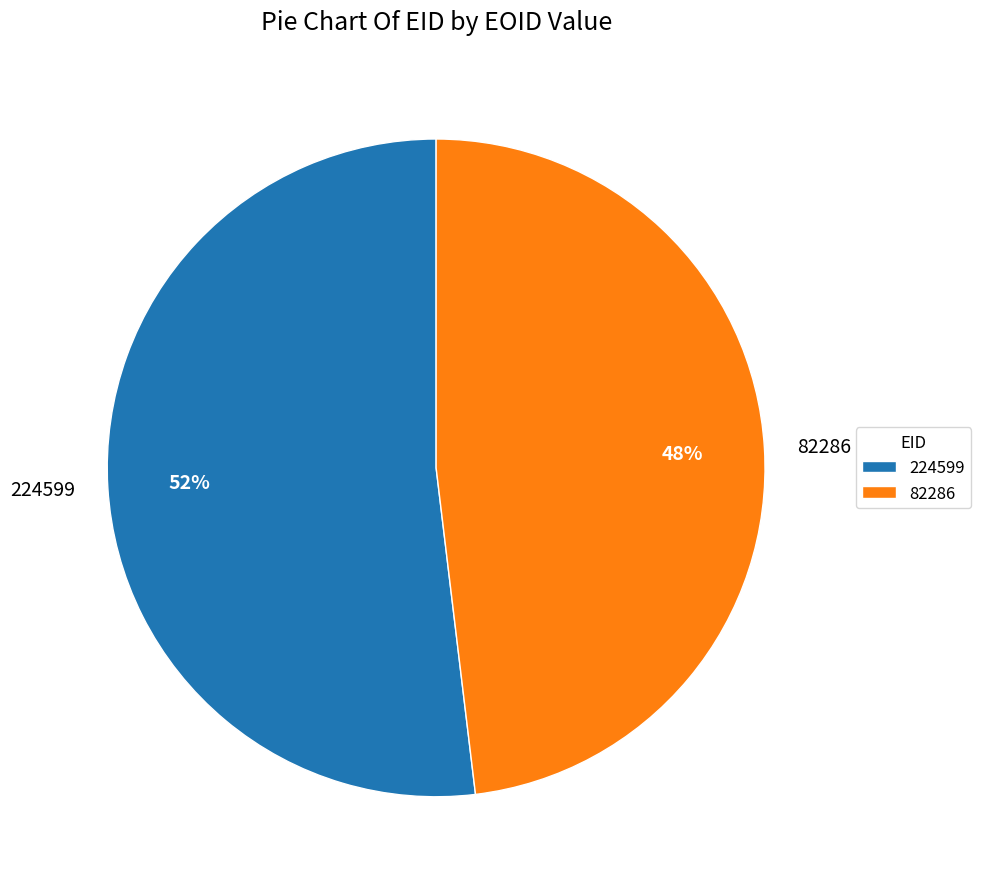

What is the largest slice in the pie chart?

224599